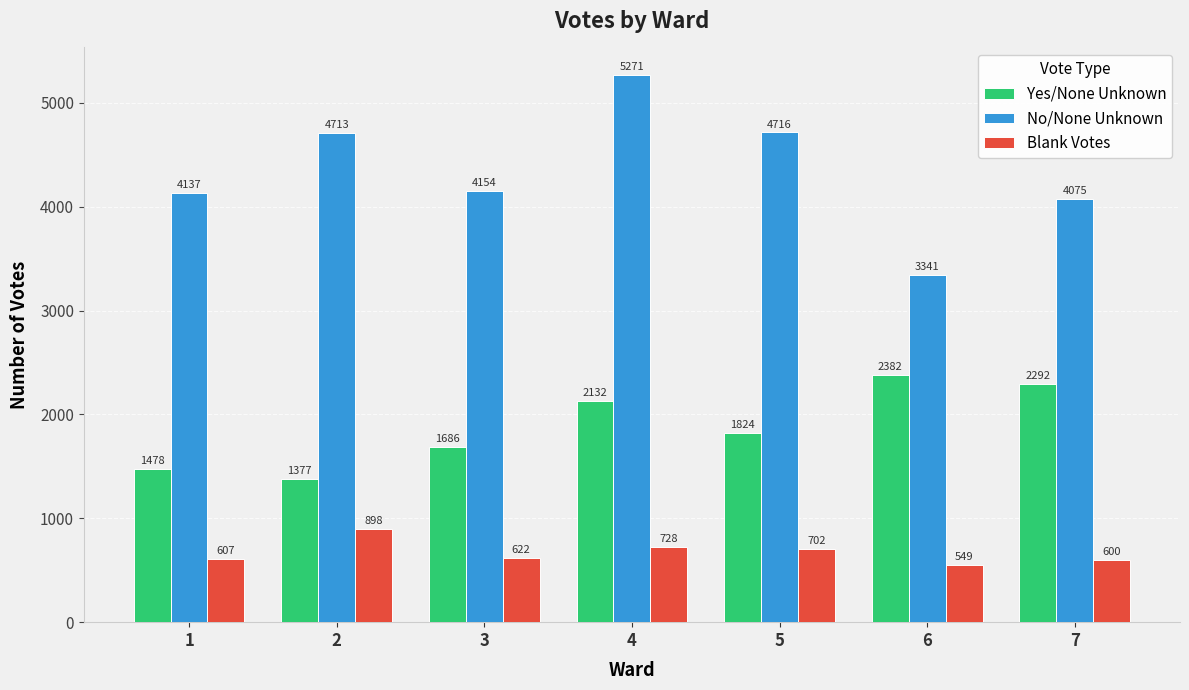

At 7, list the series in order from largest to smallest.

No/None Unknown, Yes/None Unknown, Blank Votes